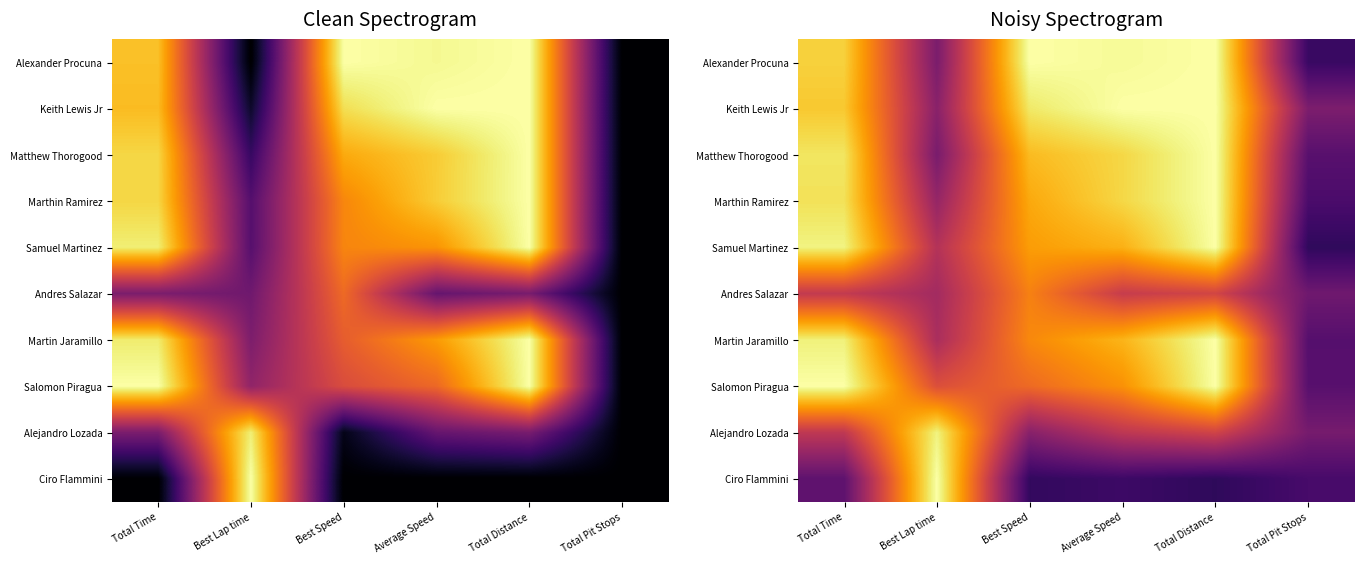

True or false: Salomon Piragua has a value of 0.2 at Total Pit Stops.

False